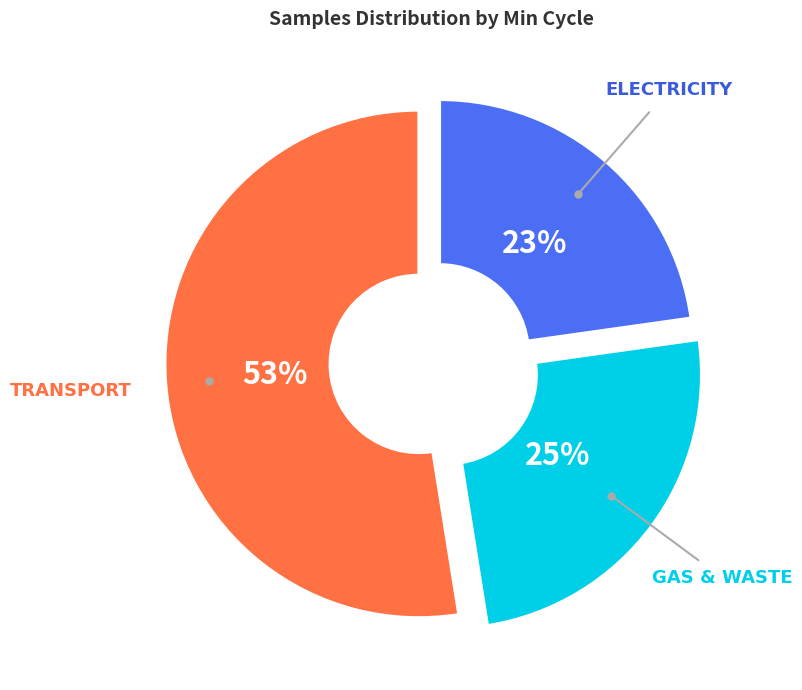

To the nearest percent, what is the difference between the largest and smallest slice percentages?

30%